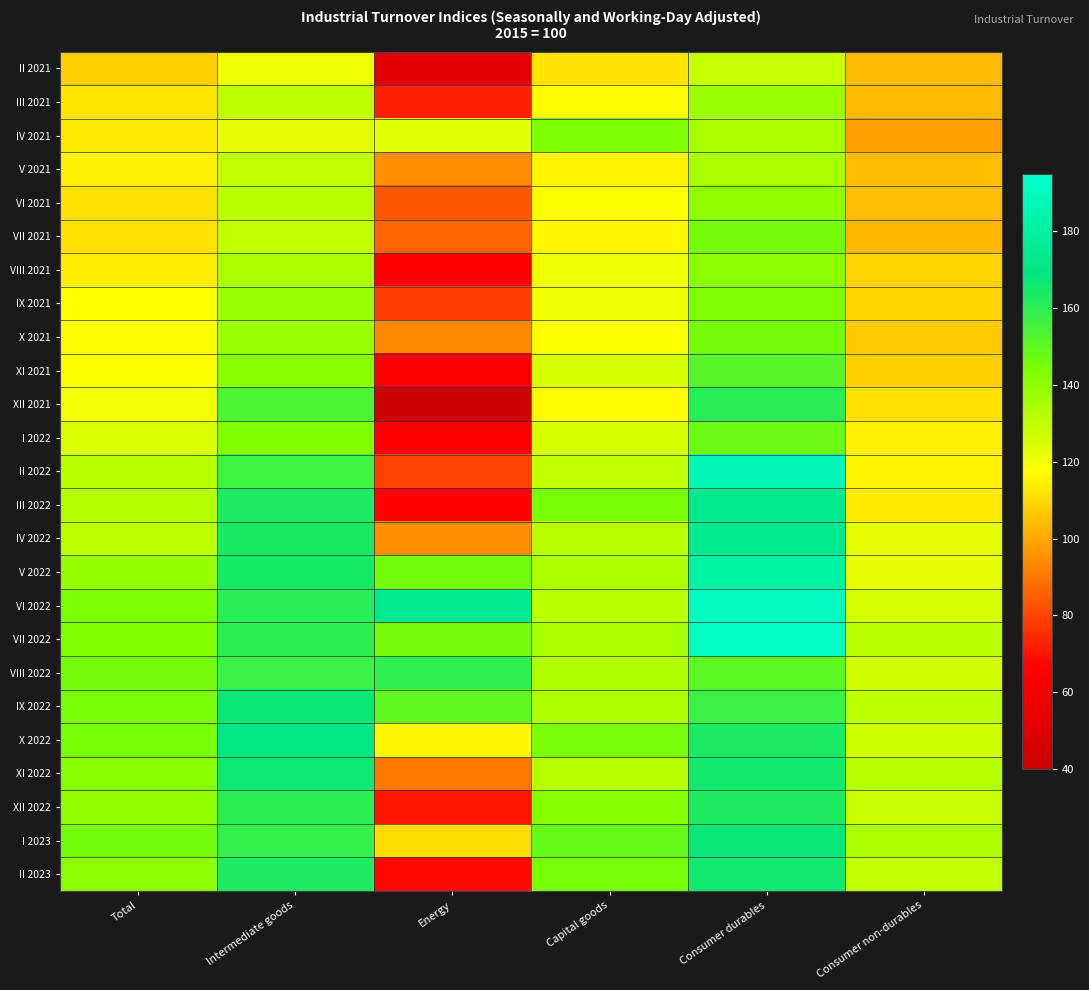

Reading left to right, extract all data points from this chart.

II 2021: Total=108.1	Intermediate goods=120.5	Energy=51.6	Capital goods=112.1	Consumer durables=129.1	Consumer non-durables=103.8
III 2021: Total=112.6	Intermediate goods=130.8	Energy=72.5	Capital goods=116.8	Consumer durables=137.6	Consumer non-durables=103.6
IV 2021: Total=113.0	Intermediate goods=123.0	Energy=123.6	Capital goods=143.6	Consumer durables=135.0	Consumer non-durables=98.1
V 2021: Total=114.5	Intermediate goods=130.0	Energy=94.6	Capital goods=115.1	Consumer durables=135.0	Consumer non-durables=104.6
VI 2021: Total=111.8	Intermediate goods=131.3	Energy=83.5	Capital goods=117.6	Consumer durables=139.3	Consumer non-durables=103.9
VII 2021: Total=111.9	Intermediate goods=130.4	Energy=86.2	Capital goods=115.8	Consumer durables=145.5	Consumer non-durables=103.1
VIII 2021: Total=114.0	Intermediate goods=134.9	Energy=66.2	Capital goods=120.5	Consumer durables=141.0	Consumer non-durables=108.6
IX 2021: Total=117.2	Intermediate goods=137.5	Energy=78.7	Capital goods=120.9	Consumer durables=143.3	Consumer non-durables=108.6
X 2021: Total=116.9	Intermediate goods=137.2	Energy=93.7	Capital goods=118.1	Consumer durables=145.6	Consumer non-durables=107.1
XI 2021: Total=118.3	Intermediate goods=141.6	Energy=63.8	Capital goods=125.1	Consumer durables=151.5	Consumer non-durables=107.9
XII 2021: Total=120.2	Intermediate goods=153.8	Energy=40.5	Capital goods=117.0	Consumer durables=160.8	Consumer non-durables=111.6
I 2022: Total=124.7	Intermediate goods=142.9	Energy=65.6	Capital goods=125.1	Consumer durables=147.3	Consumer non-durables=114.7
II 2022: Total=131.2	Intermediate goods=156.5	Energy=79.1	Capital goods=130.0	Consumer durables=187.5	Consumer non-durables=115.3
III 2022: Total=132.8	Intermediate goods=163.5	Energy=66.3	Capital goods=144.7	Consumer durables=173.7	Consumer non-durables=113.5
IV 2022: Total=131.1	Intermediate goods=163.9	Energy=94.7	Capital goods=131.9	Consumer durables=174.8	Consumer non-durables=122.4
V 2022: Total=138.8	Intermediate goods=164.2	Energy=145.9	Capital goods=133.8	Consumer durables=181.0	Consumer non-durables=123.2
VI 2022: Total=143.6	Intermediate goods=160.8	Energy=174.9	Capital goods=131.5	Consumer durables=189.8	Consumer non-durables=126.2
VII 2022: Total=142.7	Intermediate goods=160.1	Energy=145.5	Capital goods=134.8	Consumer durables=191.9	Consumer non-durables=131.3
VIII 2022: Total=145.5	Intermediate goods=157.4	Energy=159.5	Capital goods=133.7	Consumer durables=150.2	Consumer non-durables=126.5
IX 2022: Total=144.5	Intermediate goods=166.9	Energy=150.0	Capital goods=134.0	Consumer durables=157.0	Consumer non-durables=130.8
X 2022: Total=144.7	Intermediate goods=169.9	Energy=115.7	Capital goods=145.0	Consumer durables=163.8	Consumer non-durables=127.3
XI 2022: Total=141.7	Intermediate goods=166.0	Energy=90.5	Capital goods=132.2	Consumer durables=165.3	Consumer non-durables=132.2
XII 2022: Total=139.7	Intermediate goods=160.4	Energy=70.0	Capital goods=142.4	Consumer durables=162.8	Consumer non-durables=128.5
I 2023: Total=145.9	Intermediate goods=158.3	Energy=110.2	Capital goods=148.4	Consumer durables=167.2	Consumer non-durables=134.2
II 2023: Total=140.7	Intermediate goods=163.4	Energy=67.5	Capital goods=144.9	Consumer durables=165.7	Consumer non-durables=130.0